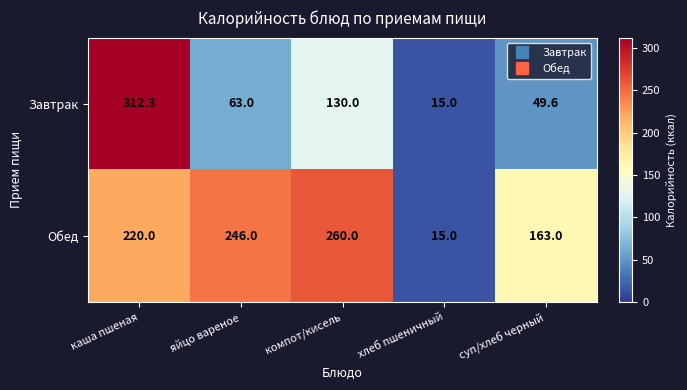

Reading left to right, what are all the values shown in this chart?

Завтрак: 312.3	63.0	130.0	15.0	49.6
Обед: 220.0	246.0	260.0	15.0	163.0